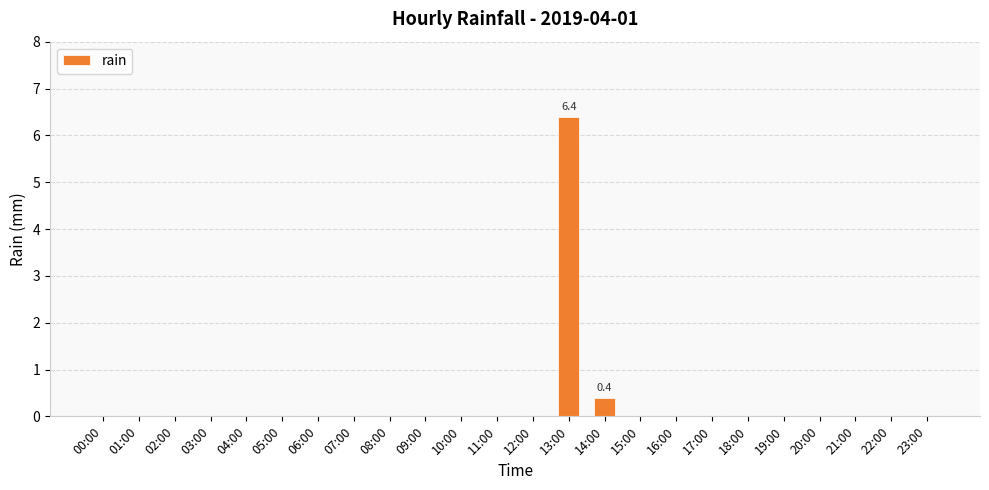

Reading left to right, list all the values displayed in this chart.

00:00=0.0	01:00=0.0	02:00=0.0	03:00=0.0	04:00=0.0	05:00=0.0	06:00=0.0	07:00=0.0	08:00=0.0	09:00=0.0	10:00=0.0	11:00=0.0	12:00=0.0	13:00=6.4	14:00=0.4	15:00=0.0	16:00=0.0	17:00=0.0	18:00=0.0	19:00=0.0	20:00=0.0	21:00=0.0	22:00=0.0	23:00=0.0